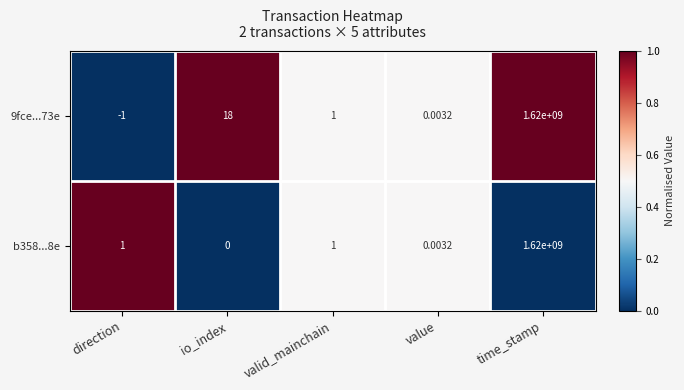

Where is 9fce...73e nearest to the value 809999999?

io_index